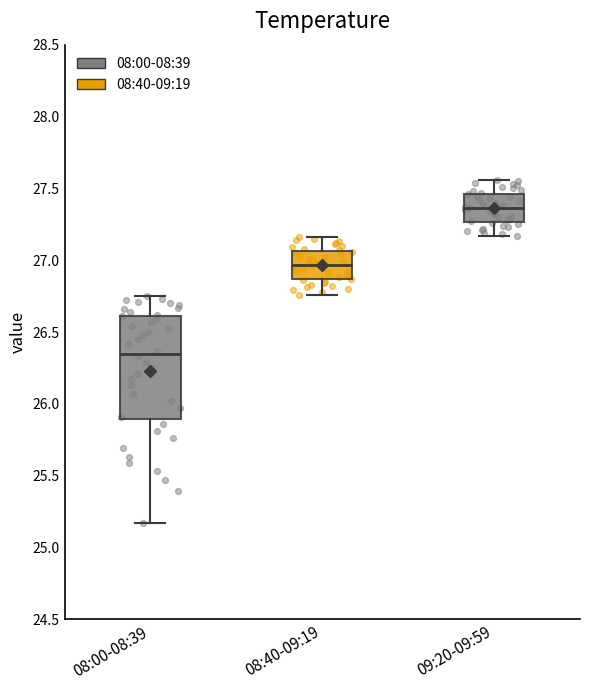

Comparing the boxes themselves (not the whiskers), which one is the tallest?

08:00-08:39